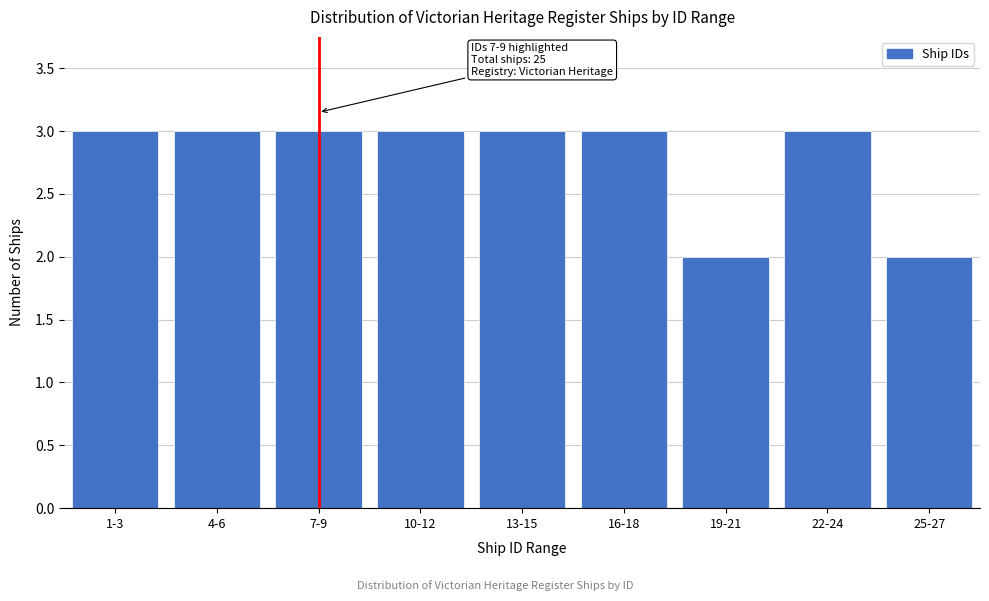

Reading left to right, transcribe all the data shown in this chart.

3	3	3	3	3	3	2	3	2